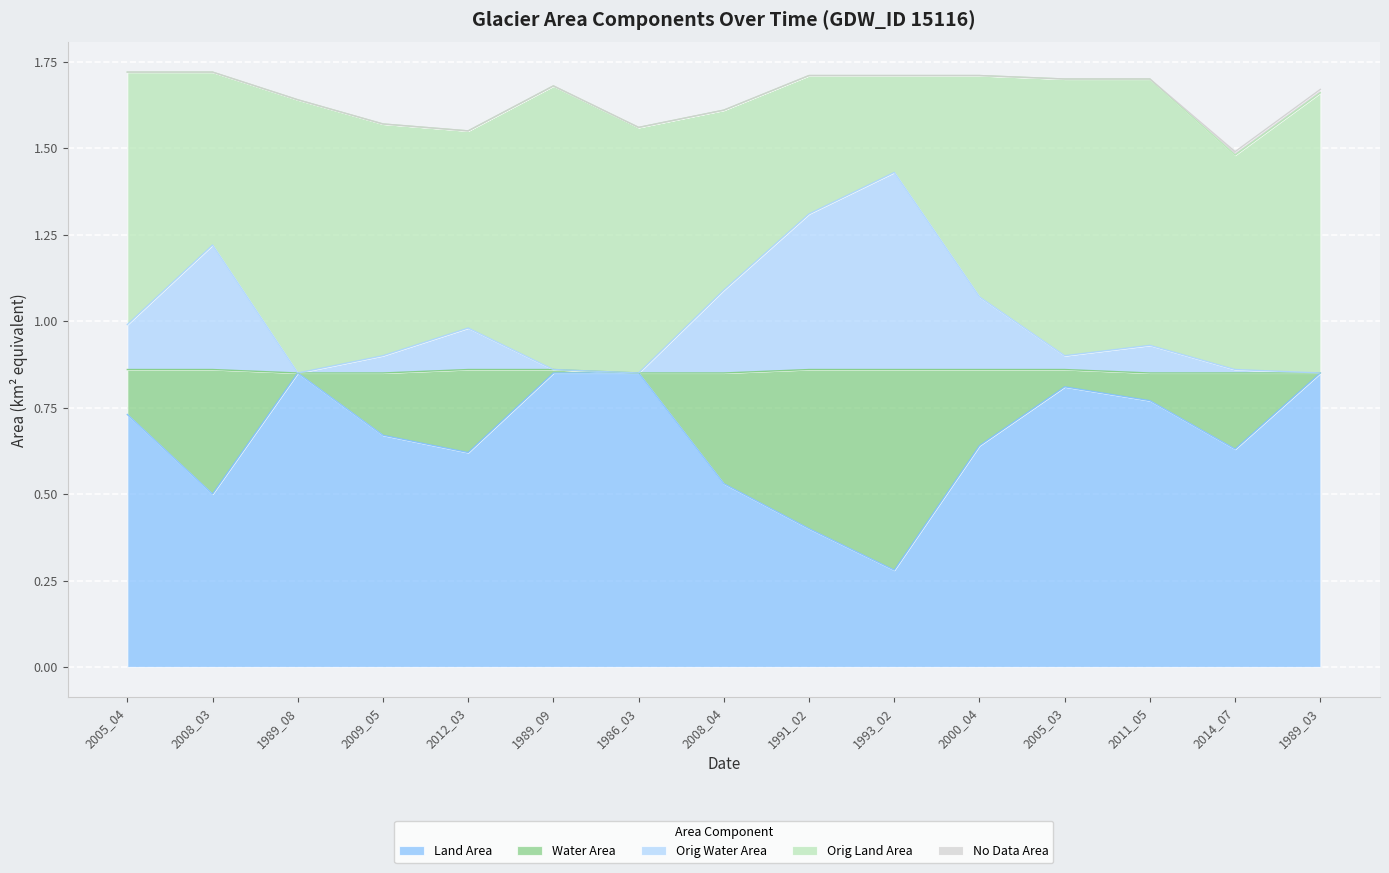

How many interior local valleys does the landArea series have?

4